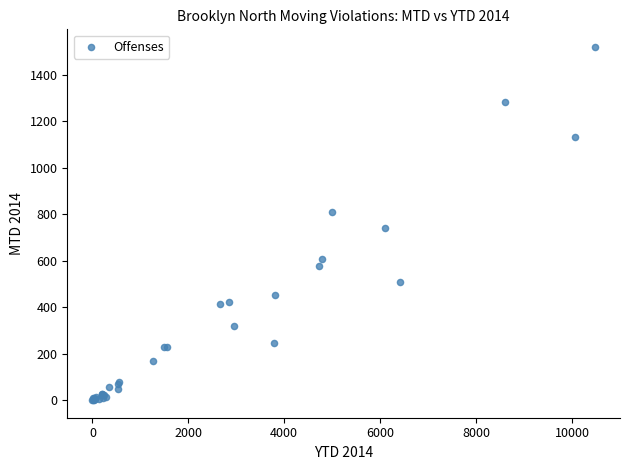

What Y value in the scatter plot is closest to 760?

739